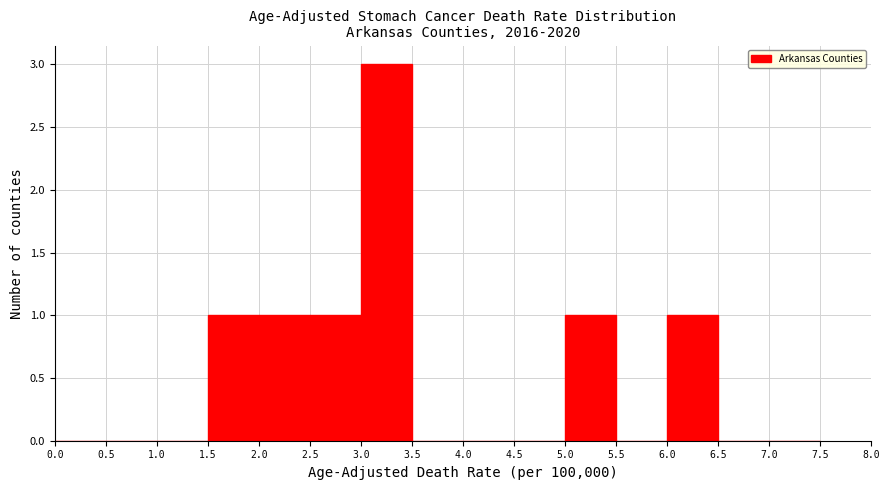

What is the height of the bar covering 2.0 to 2.5 on the x-axis? The values are not printed on the chart, so give them approximately, as read against the axis.

1